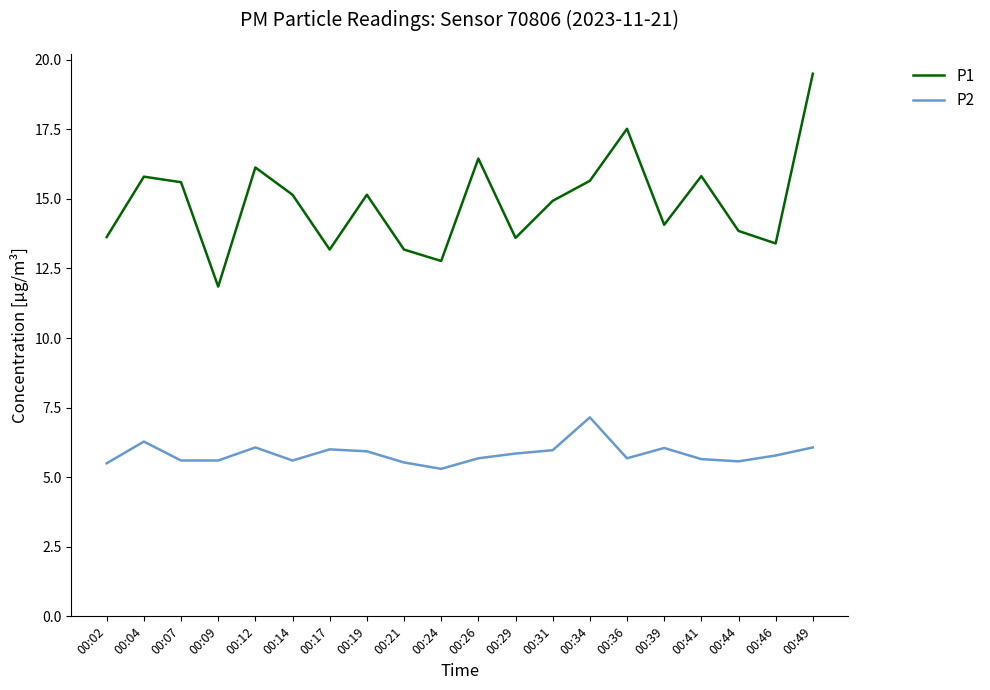

The value of P1 at 00:19 is 8.8. True or false?

False